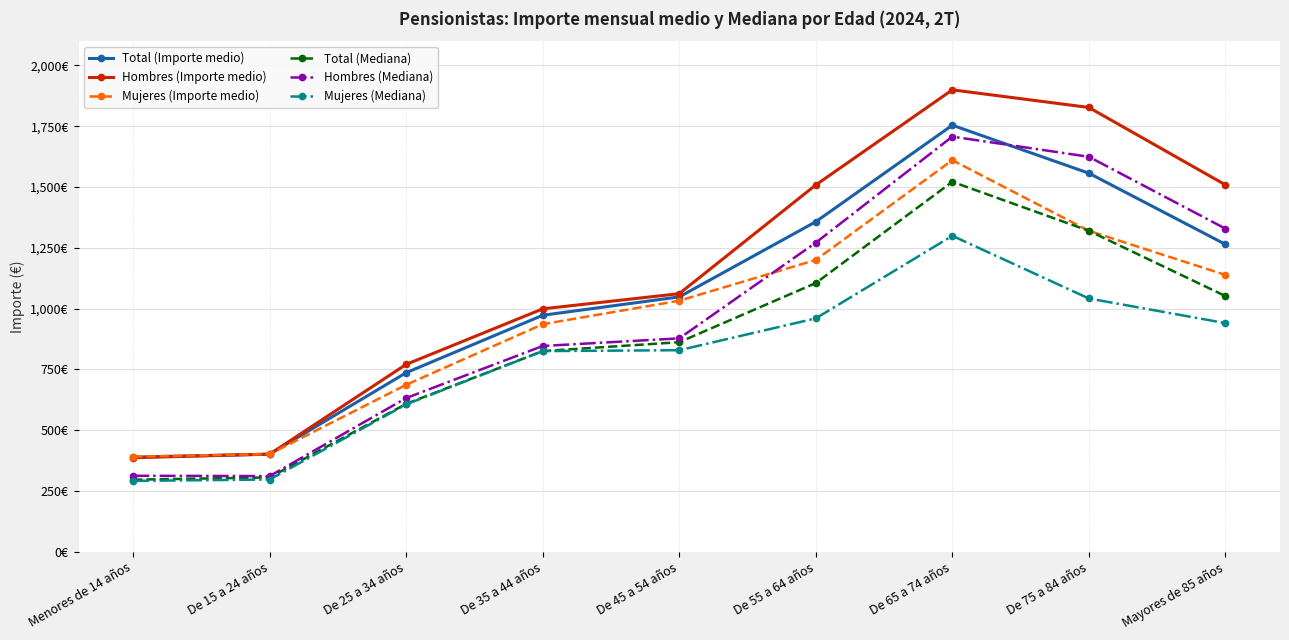

What are all the series names shown in the legend?

Total (Importe medio), Hombres (Importe medio), Mujeres (Importe medio), Total (Mediana), Hombres (Mediana), Mujeres (Mediana)